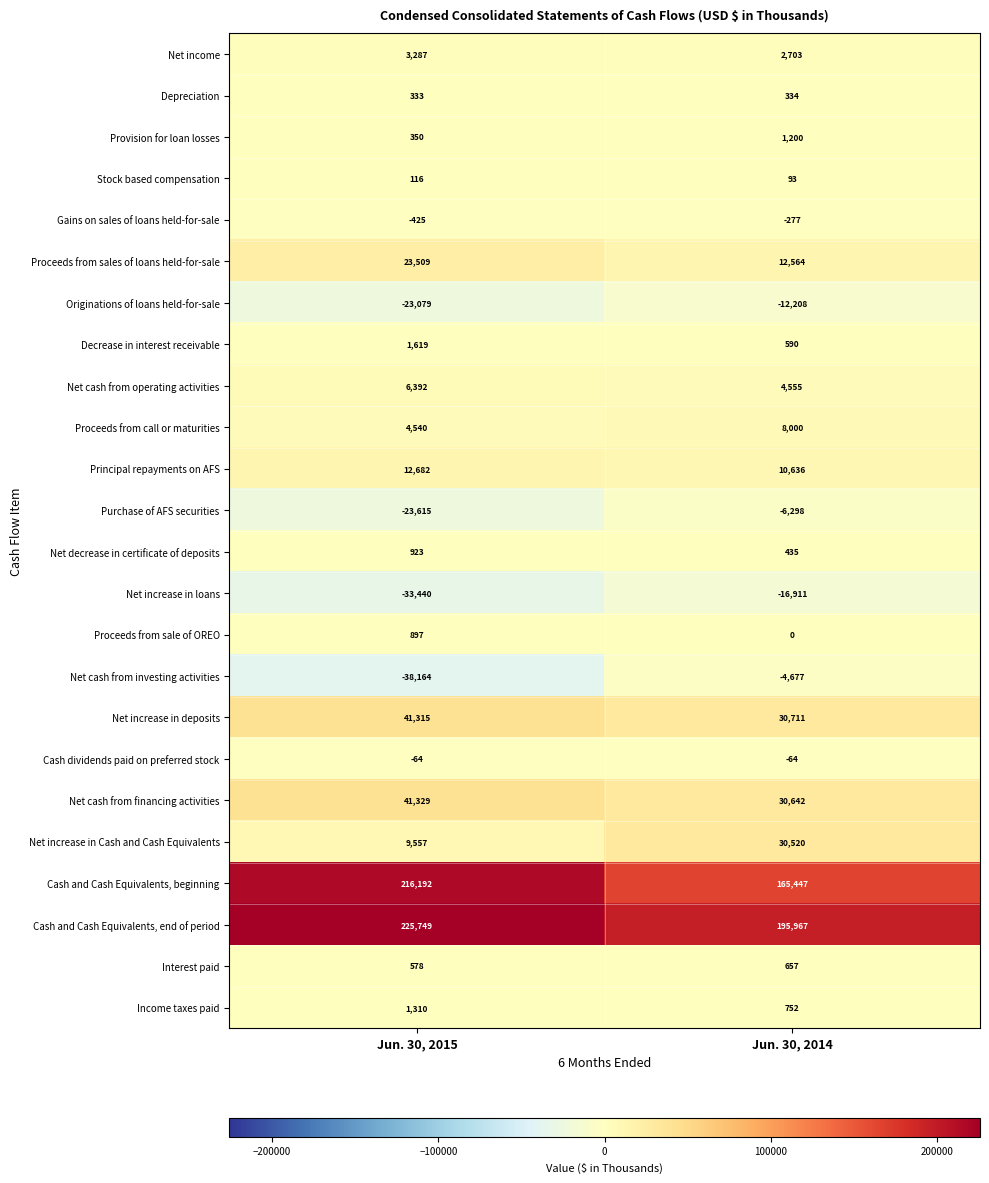

Which series has the largest range (max minus min)?

Cash and Cash Equivalents, beginning